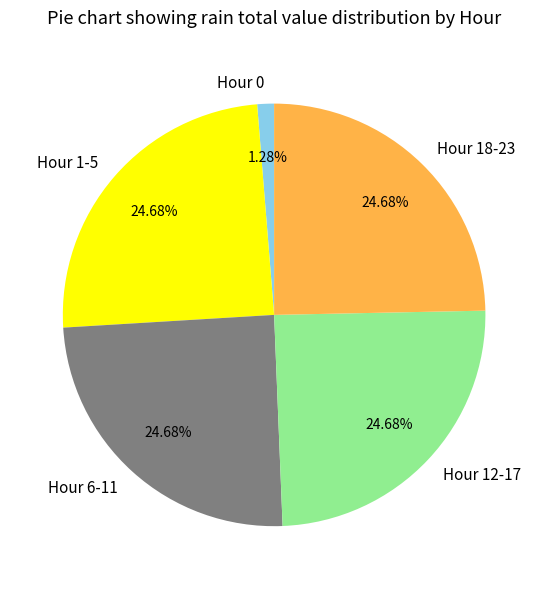

Between Hour 18-23 and Hour 0, which is larger?

Hour 18-23